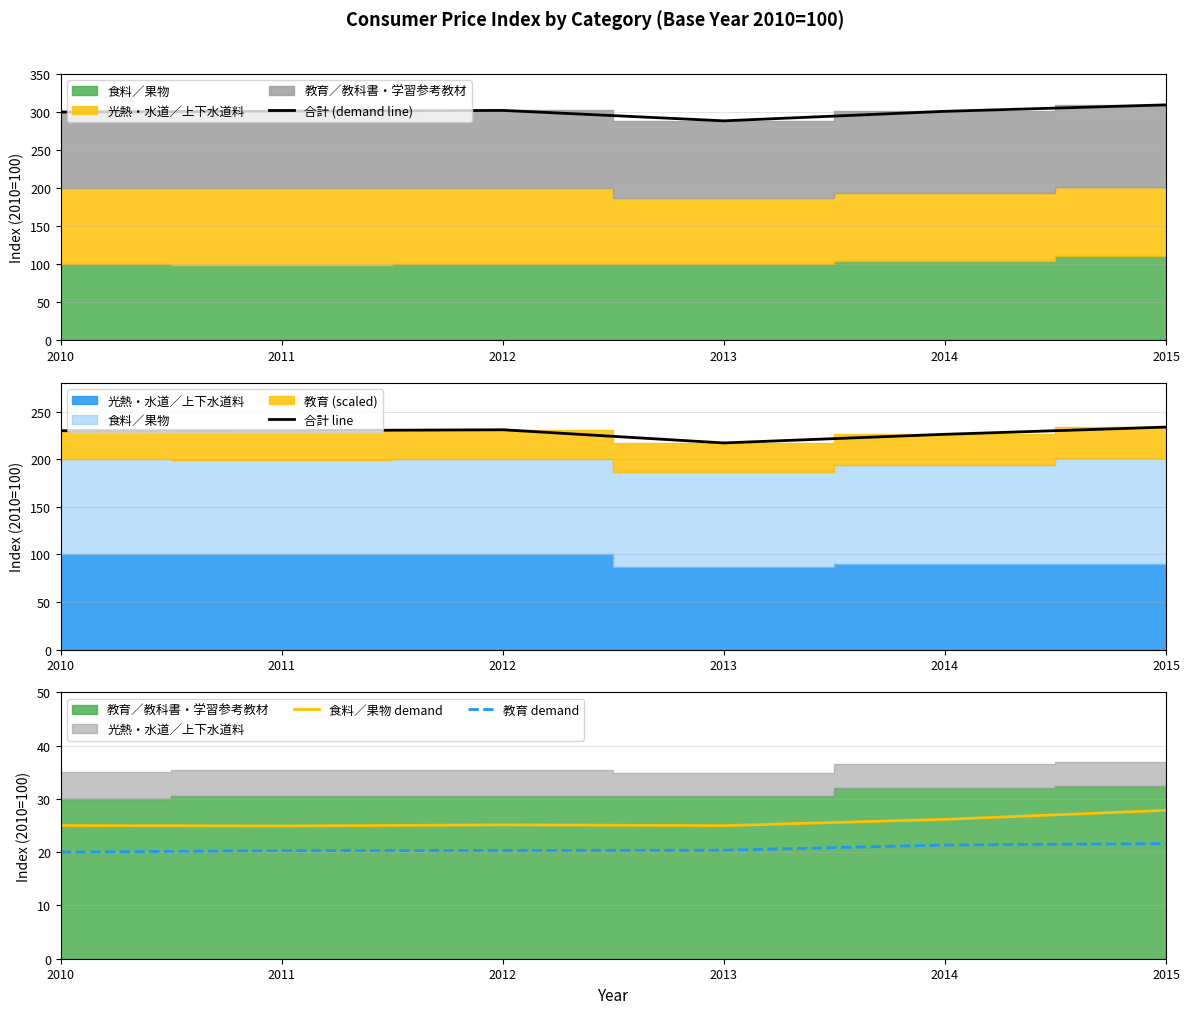

Where is the first local minimum for 合計 line?

2013